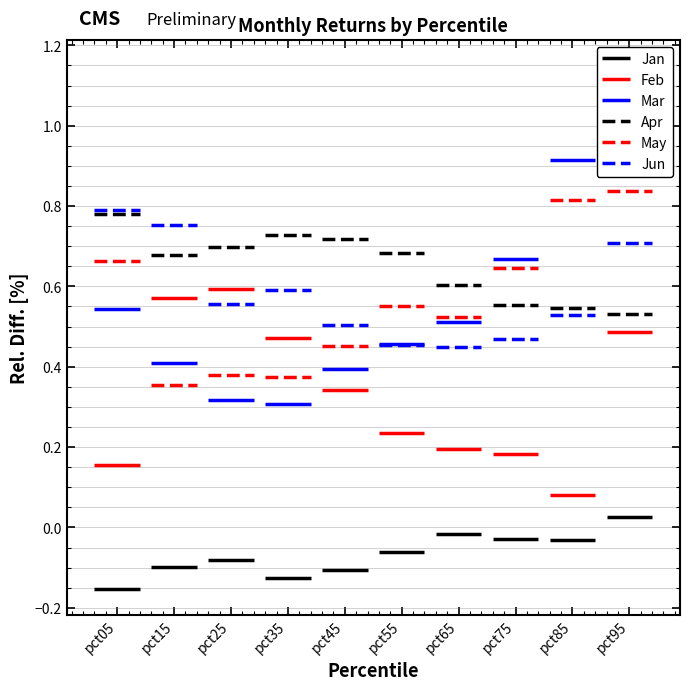

How many data points in Jan are above 0?

1